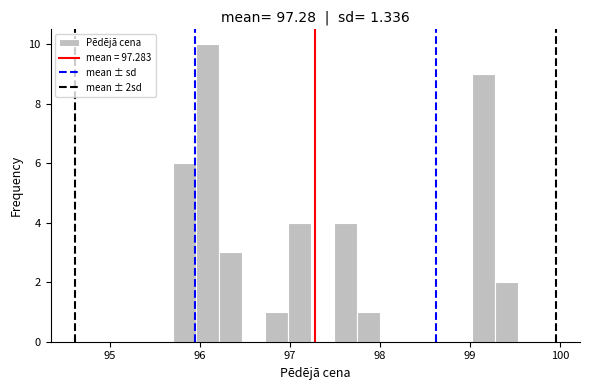

Around what value on the x-axis is the tallest bar? Give the approximate position of its centre, as read against the axis.

96.1